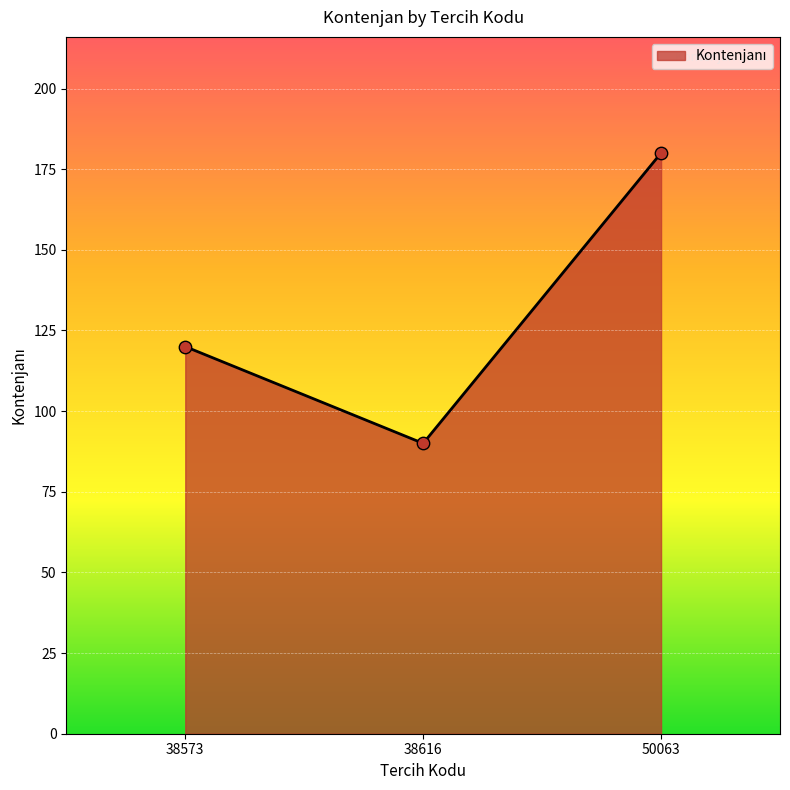

What is the change in value from 38573 to 50063?

+60